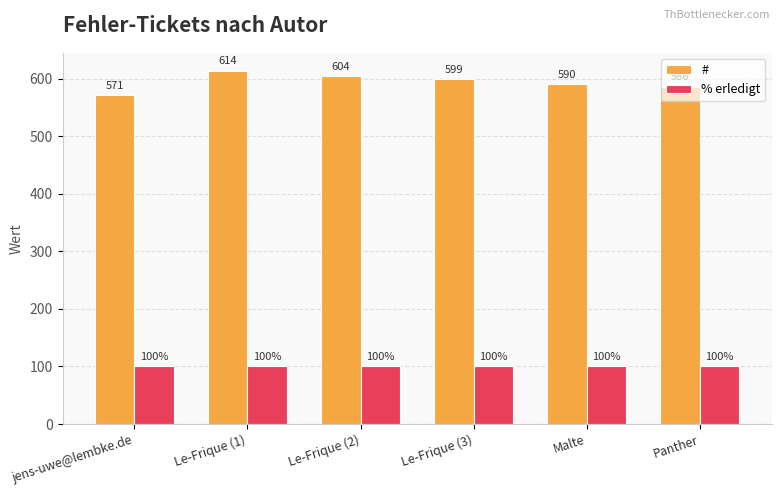

What is the label of the 3rd bar from the right?

Le-Frique (3)